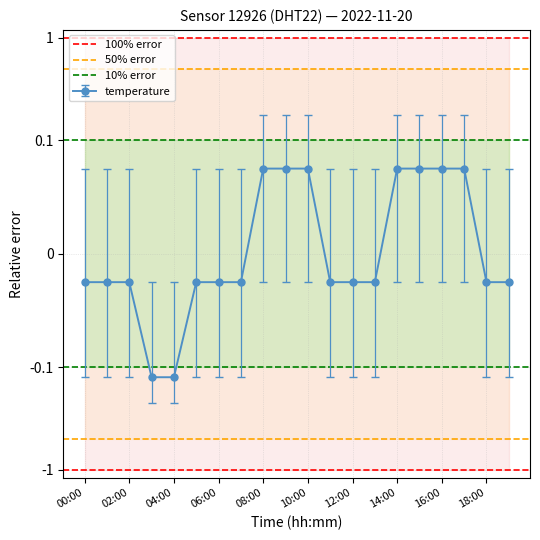

Which series changed the most between 00:00 and 02:00?

100% error